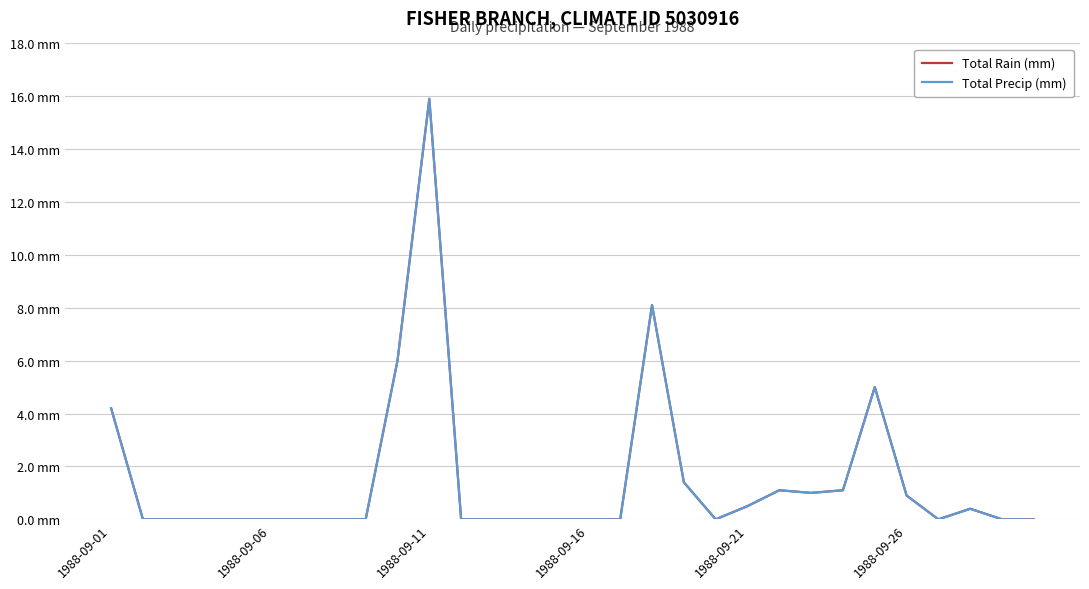

Is this an area chart (filled region under the line)?

No